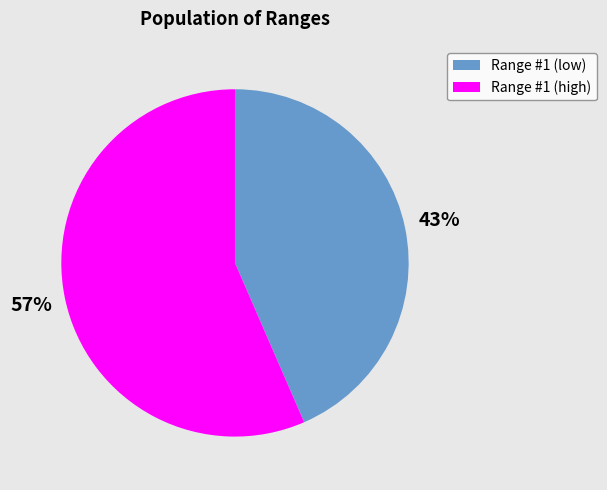

True or false: Range #1 (low) accounts for 43% of the total.

True